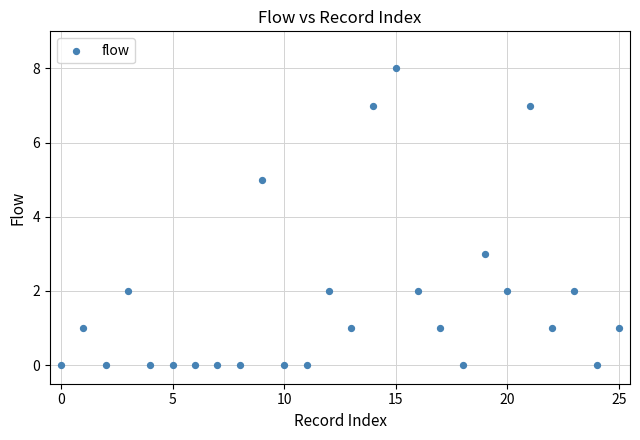

What is the range of Y values (max minus min)?

8